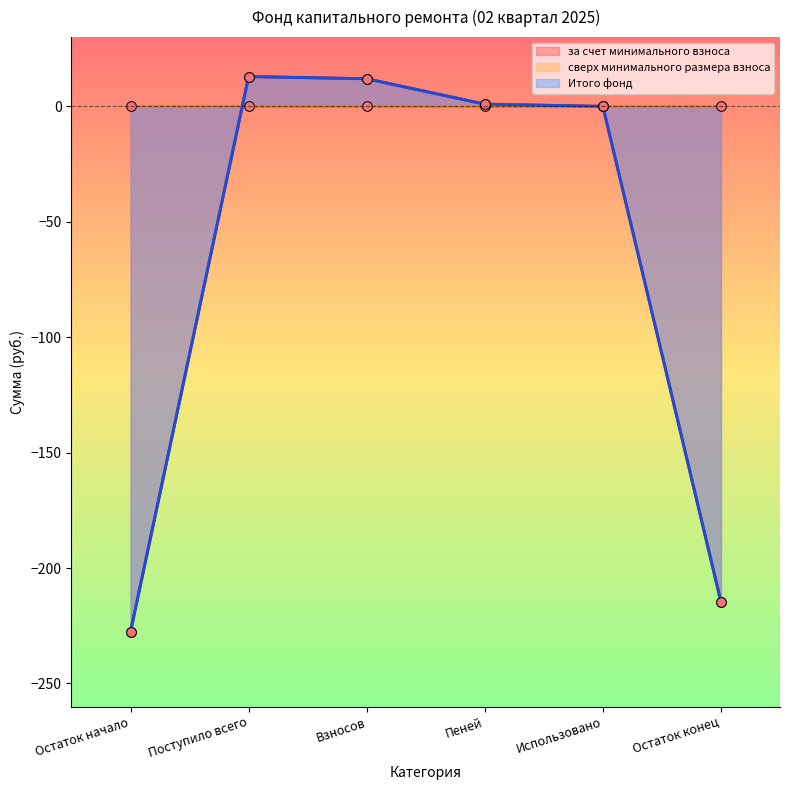

Which has a higher value, Поступило всего or Использовано?

Поступило всего